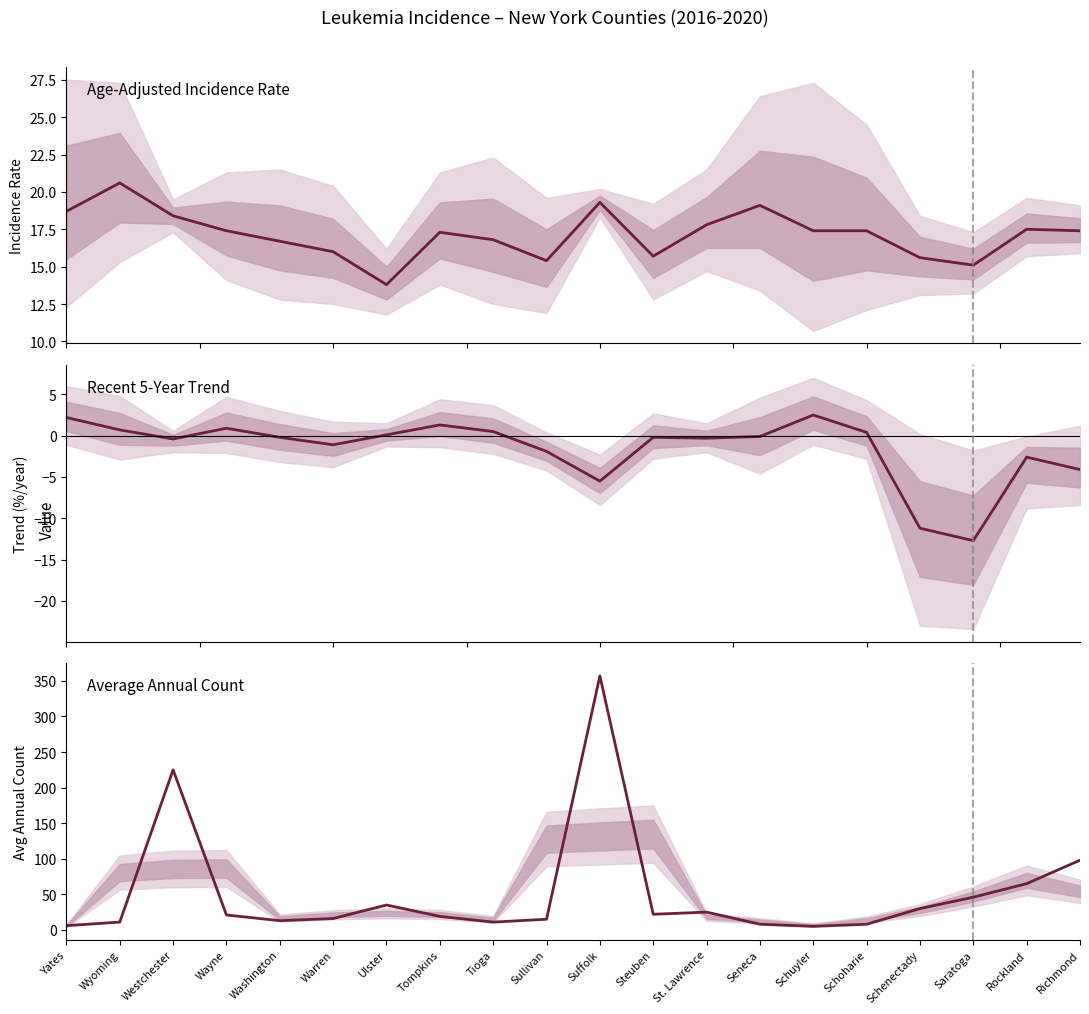

Where do Age-Adjusted Rate and Avg Annual Count first cross each other?

Wyoming and Westchester